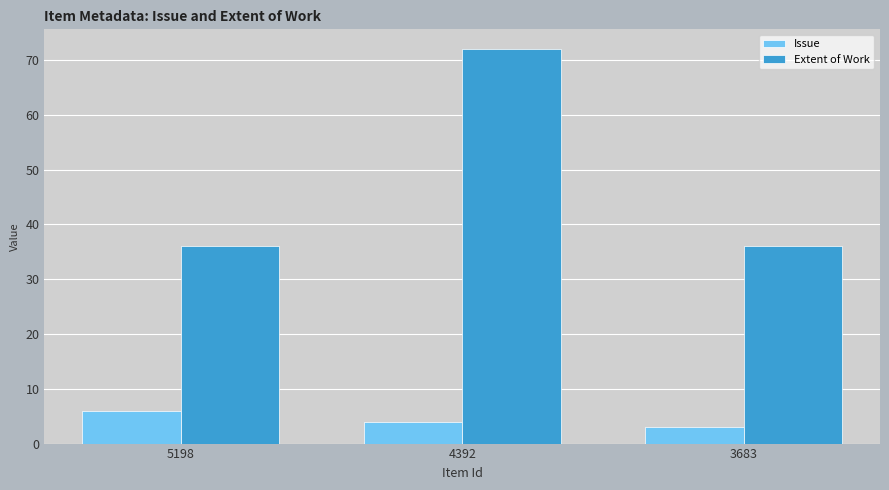

At which category is the sum across all series the highest?

4392